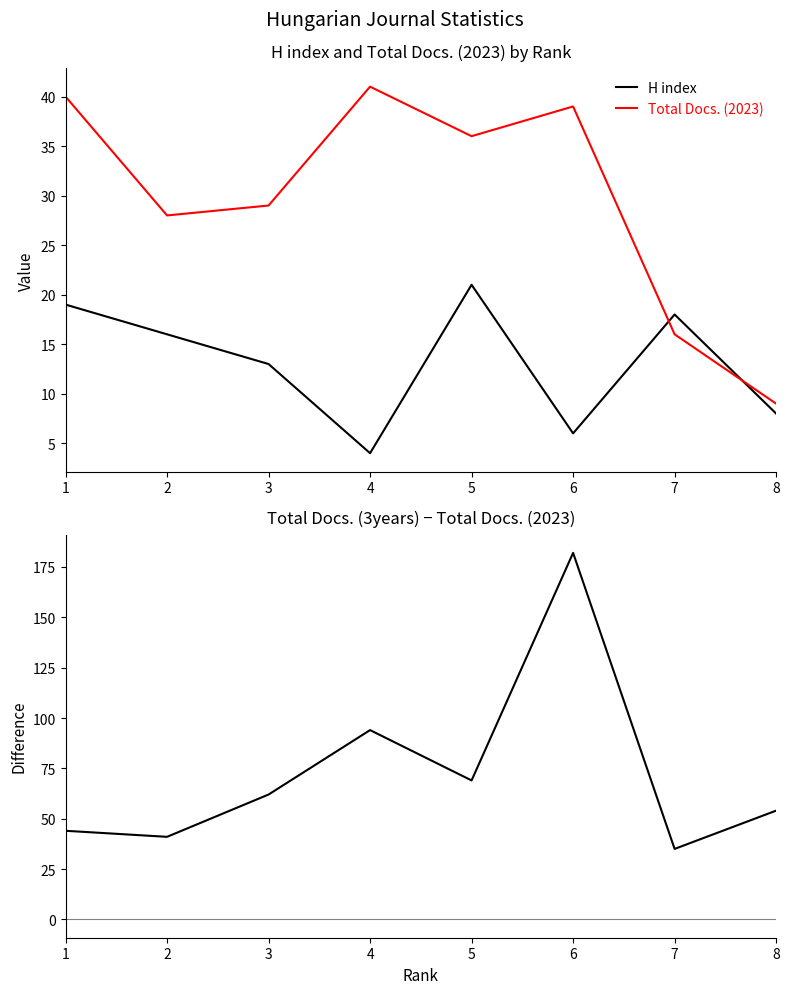

How many values in the Total Docs. (3years) - Total Docs. (2023) series are below 62?

4